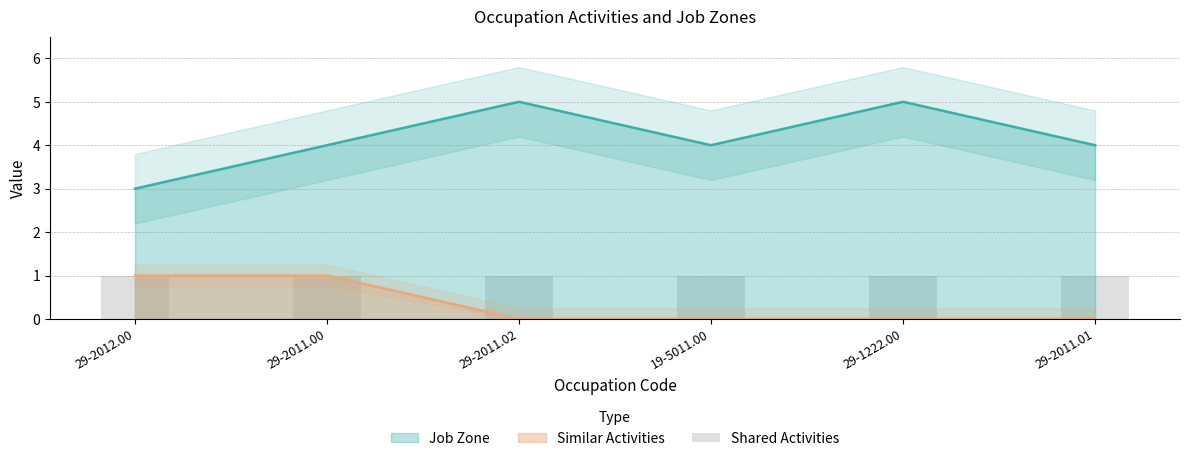

Between 29-2011.00 and 29-2011.01, which series saw the biggest shift?

Similar Activities